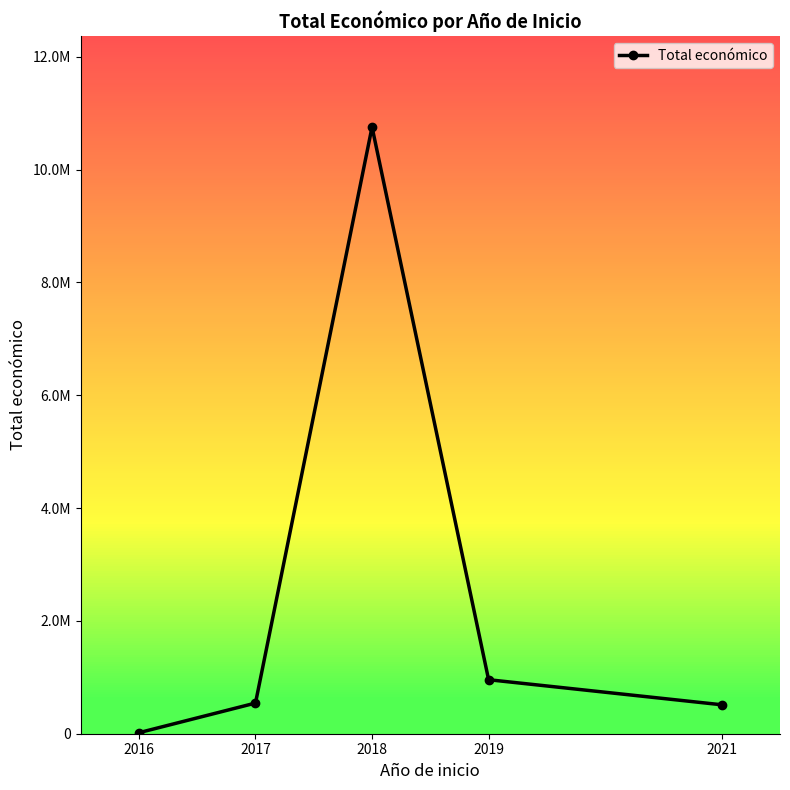

List the labels in order of value, largest first.

2018, 2019, 2017, 2021, 2016